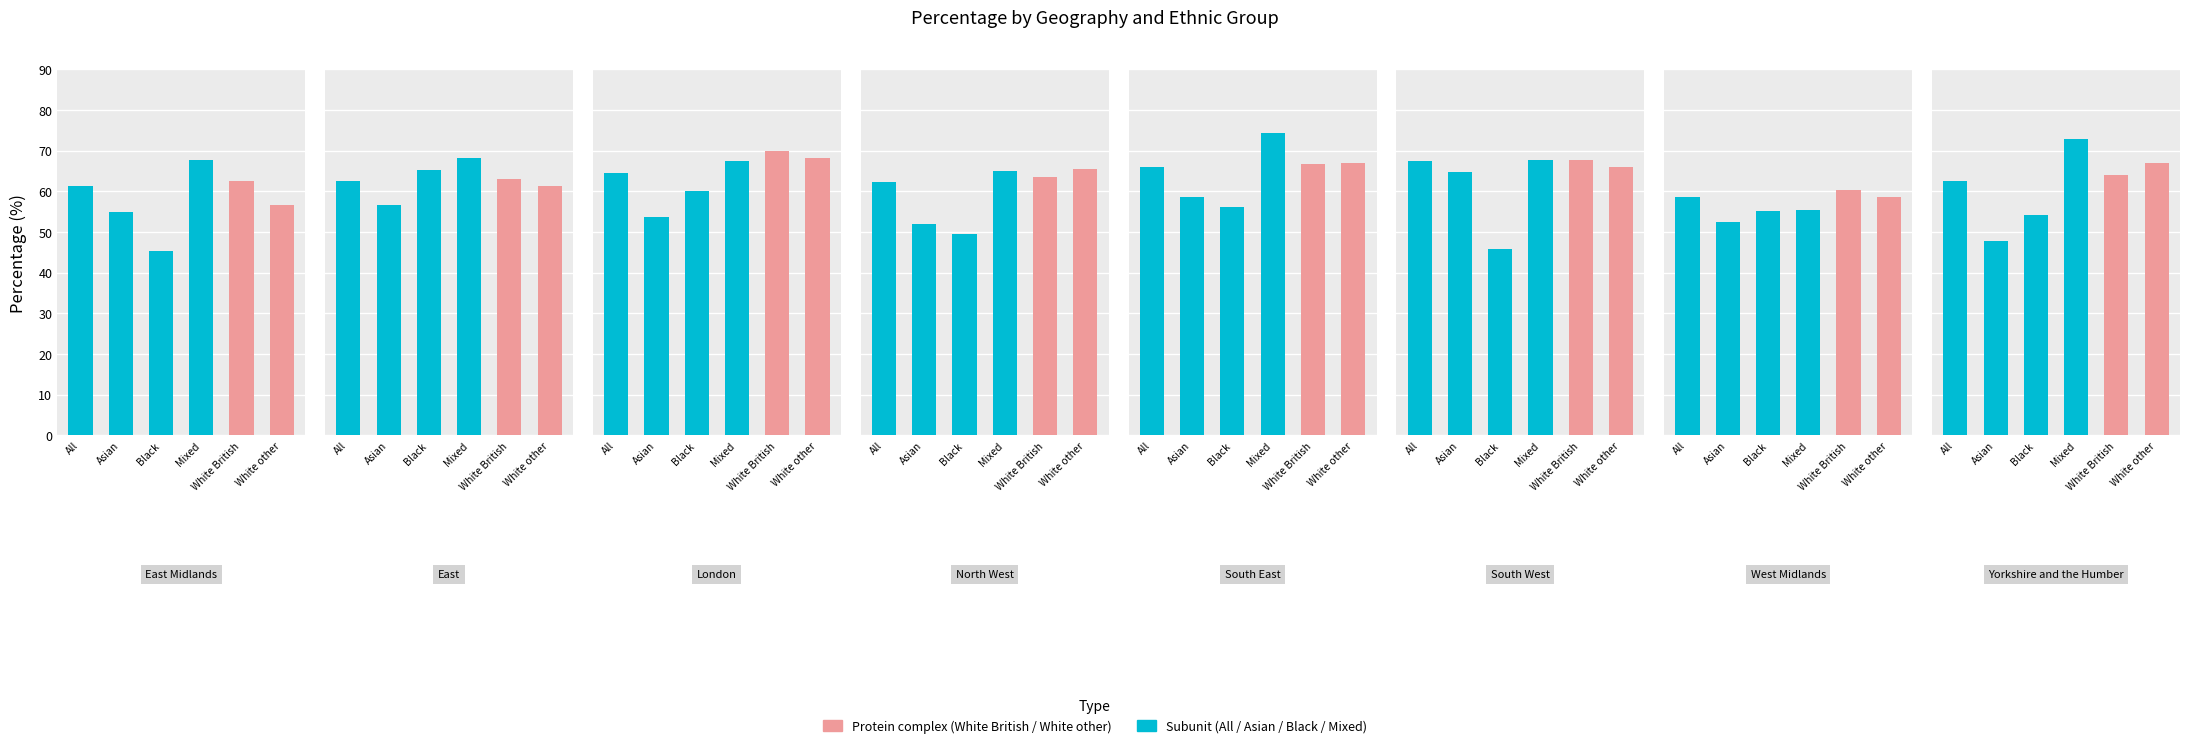

What is the value of the Mixed bar at the 2nd from the left?

68.2